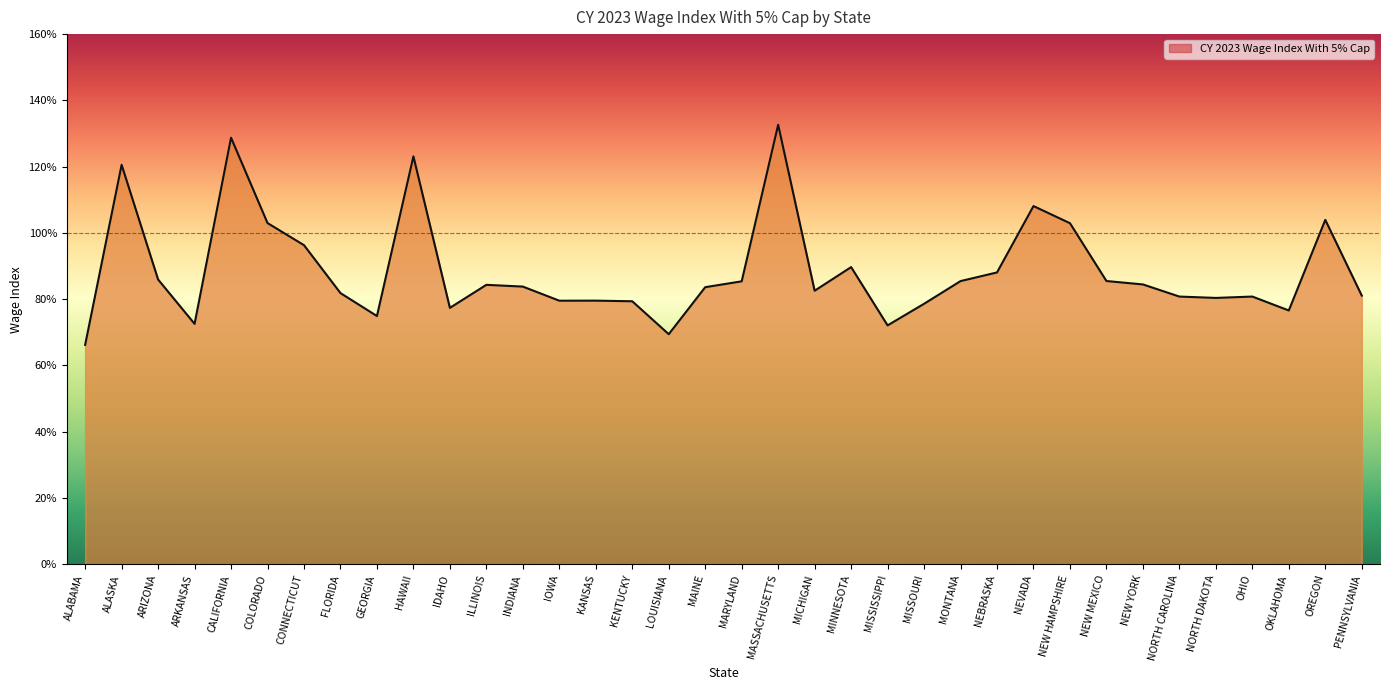

What is the change in value from ILLINOIS to MISSISSIPPI?

-0.1